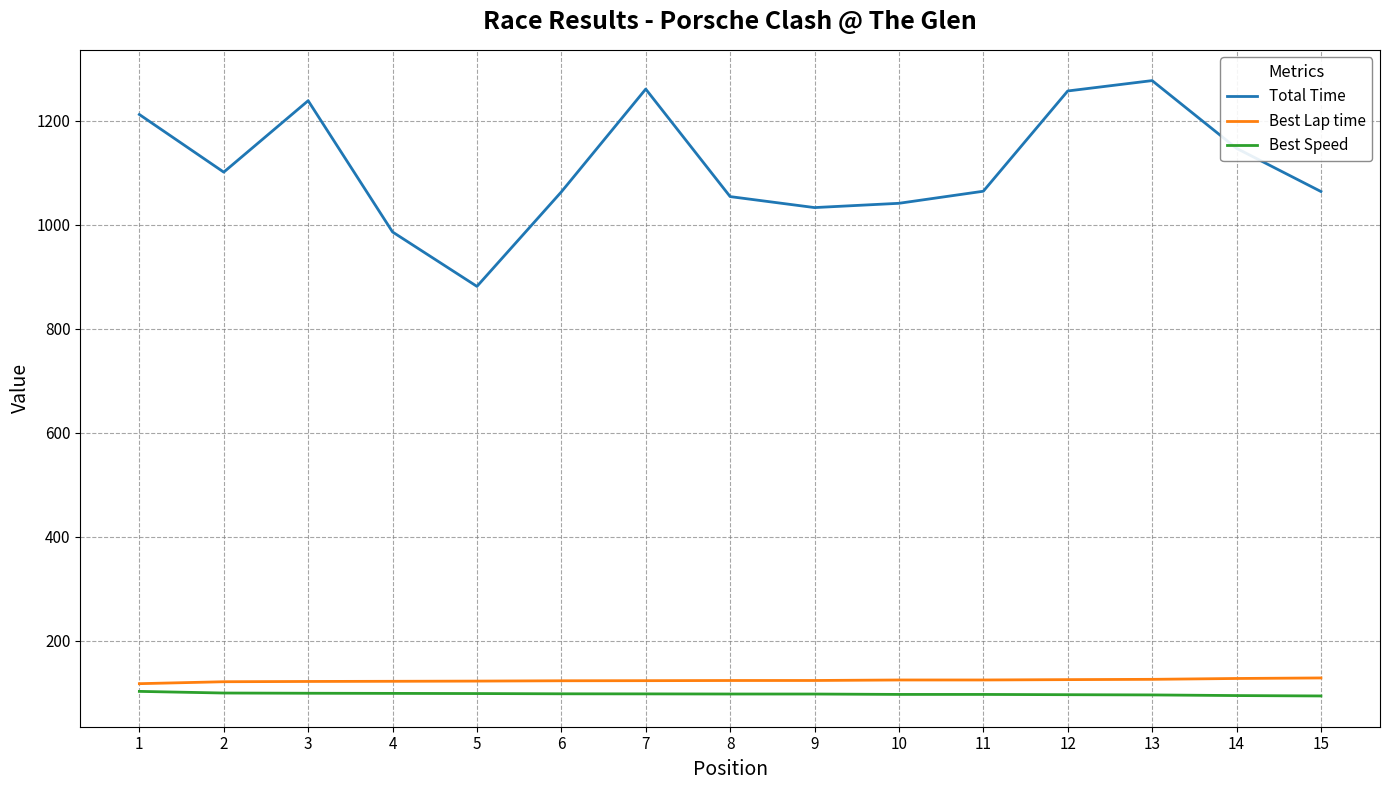

What is the highest value of the Best Speed series?

103.0